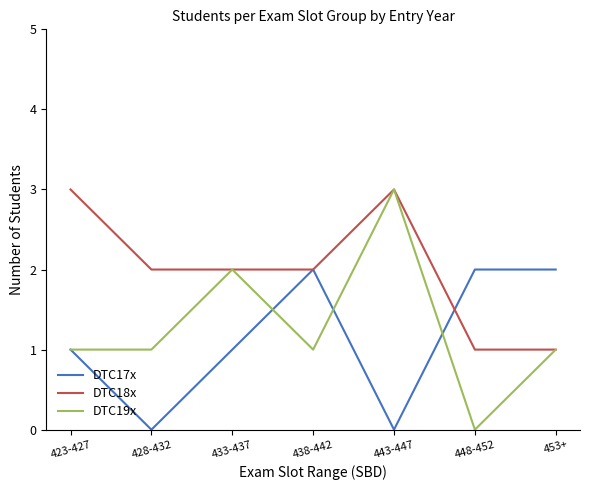

Reading left to right, extract all data points from this chart.

DTC17x: 1	0	1	2	0	2	2
DTC18x: 3	2	2	2	3	1	1
DTC19x: 1	1	2	1	3	0	1